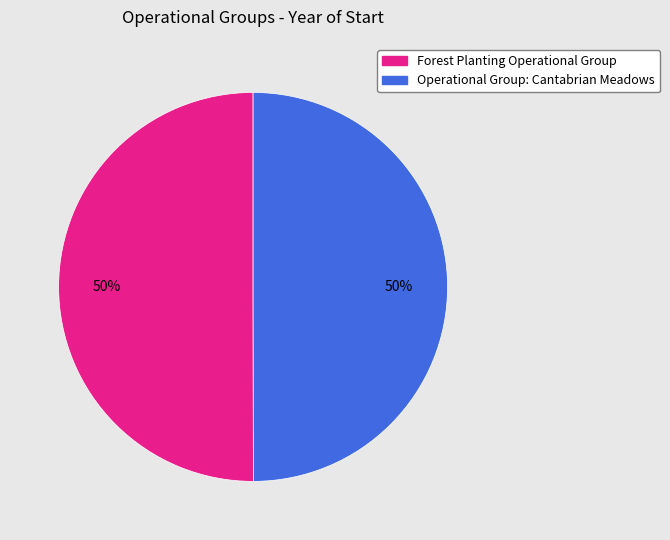

Is the sum of Forest Planting Operational Group and Operational Group: Cantabrian Meadows greater than half?

Yes